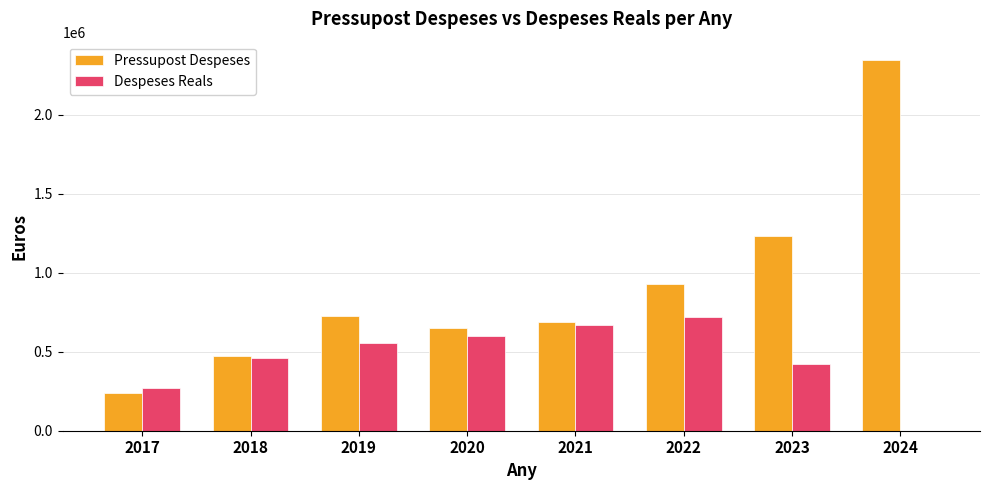

What is the maximum value shown in the chart?

2344359.0